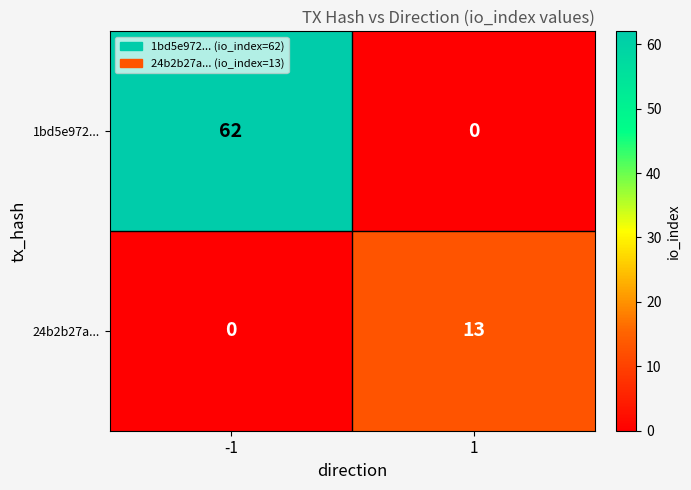

Rank the series at 1 from lowest to highest value.

1bd5e972..., 24b2b27a...